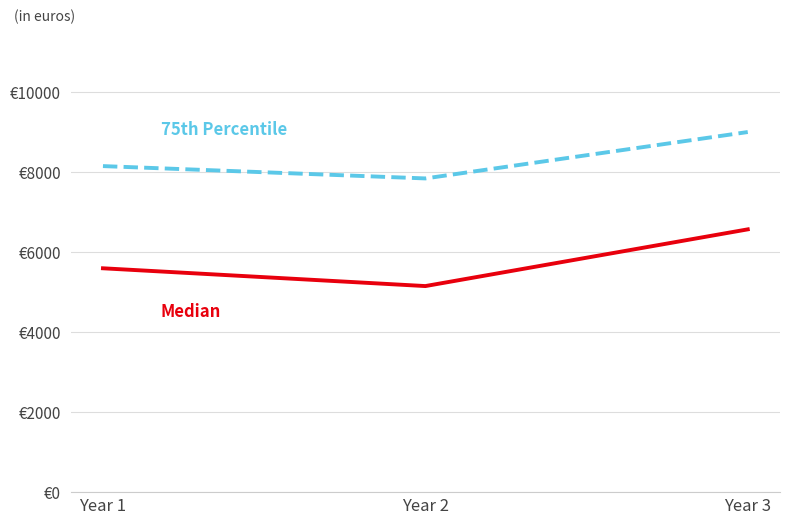

True or false: Median has a value of 7261.1 at Year 2.

False